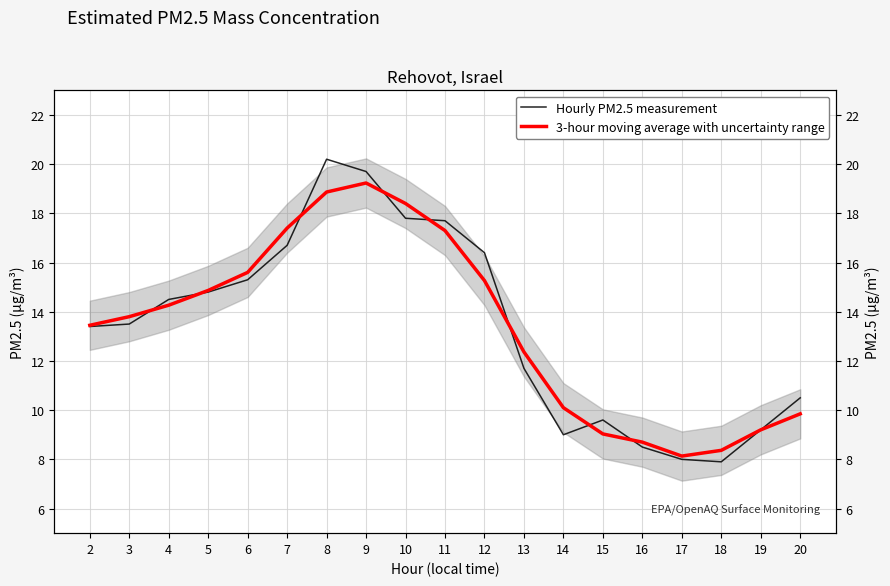

What is the sum of the 3-hour moving average with uncertainty range values at 5 and 19?

24.1